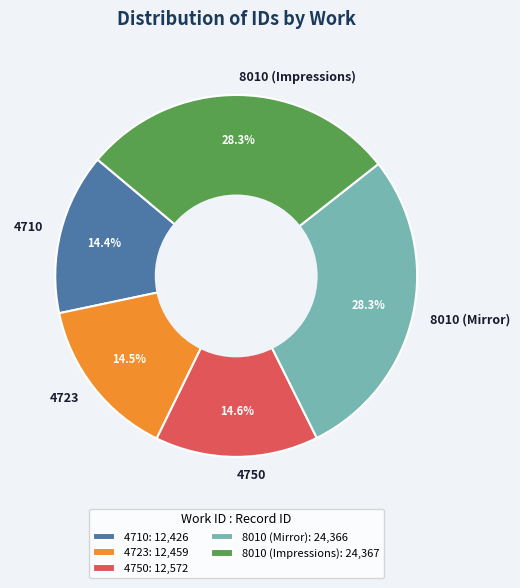

What is the ratio of the value at 4750 to the value at 8010 (Mirror)?

0.5